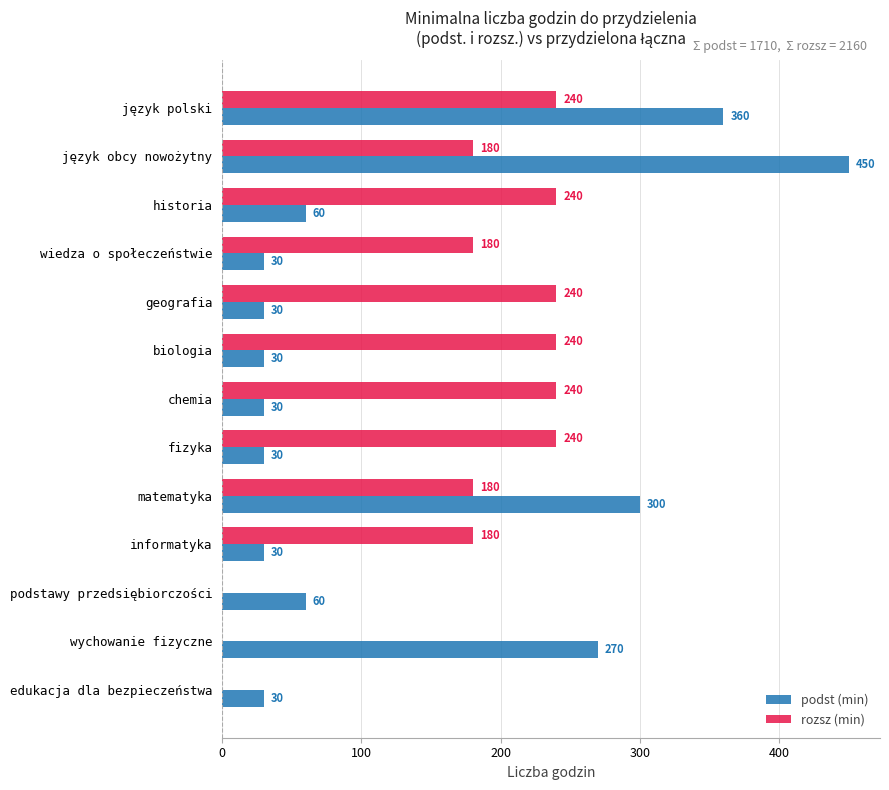

What is the sum of all podst (min) values?

1710